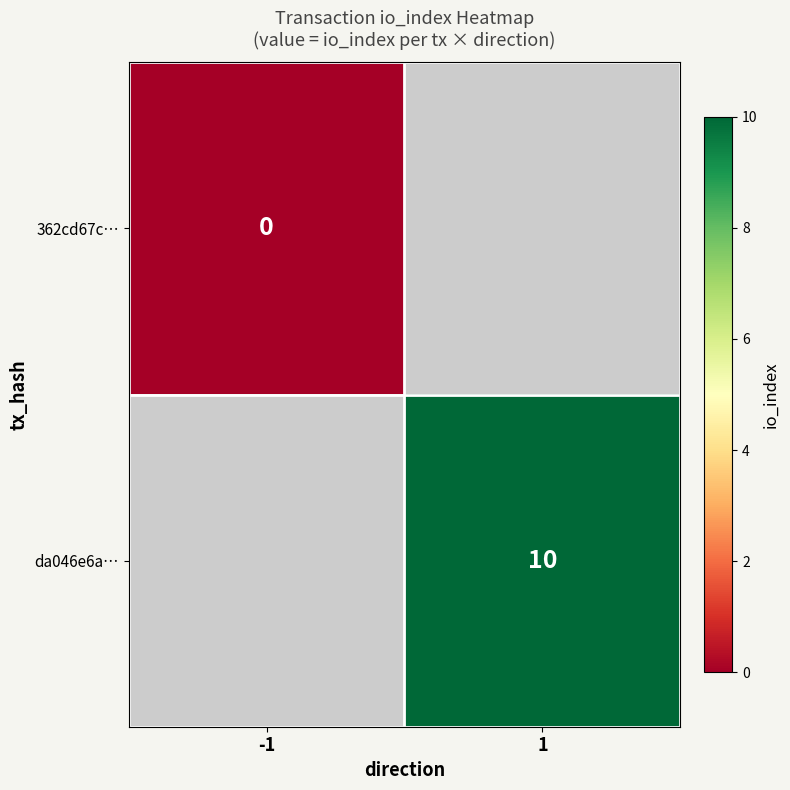

At how many categories does at least one series exceed 6?

1